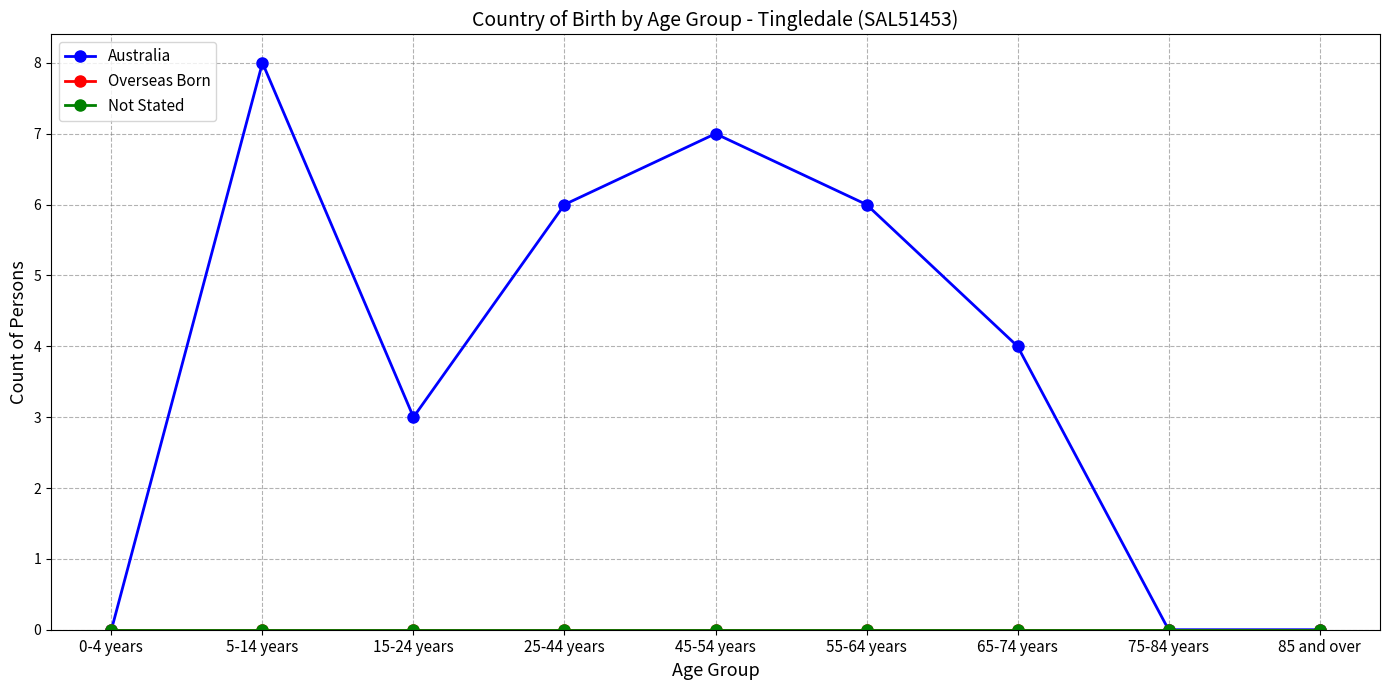

True or false: Australia has a value of 8 at 5-14 years.

True